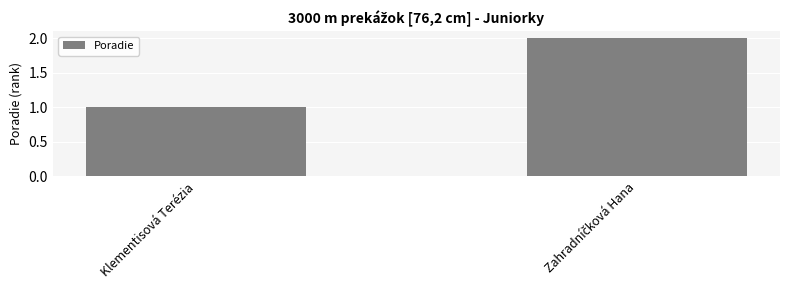

Which label corresponds to the smallest value in the chart?

Klementisová Terézia